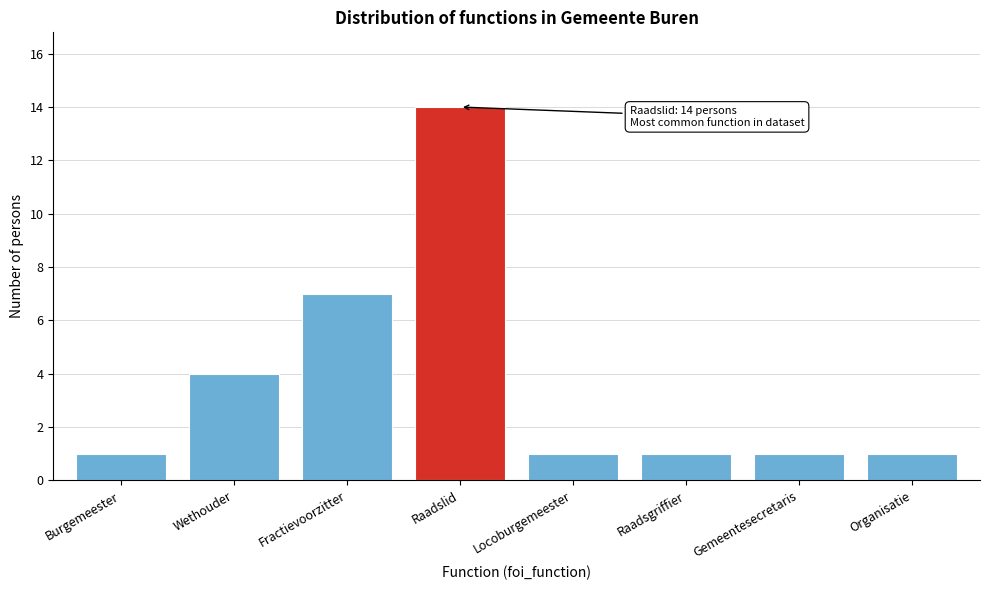

Reading right to left, what are all the values shown in this chart?

1	1	1	1	14	7	4	1